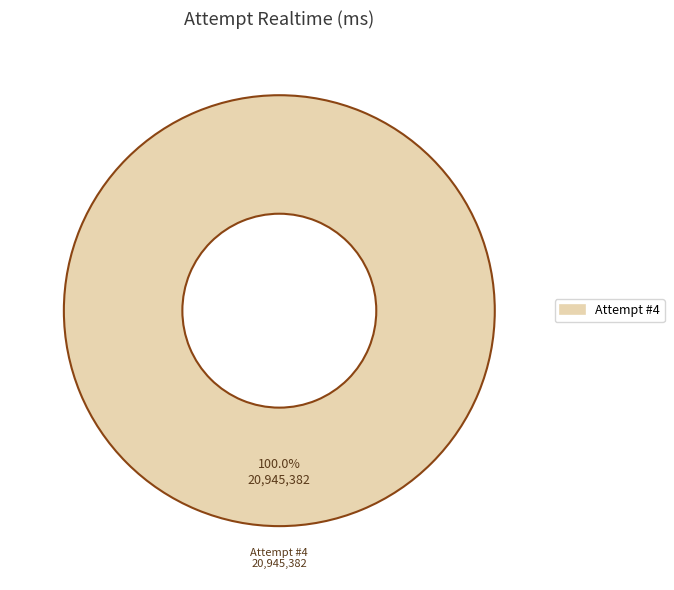

Is there a majority slice in this chart?

Yes